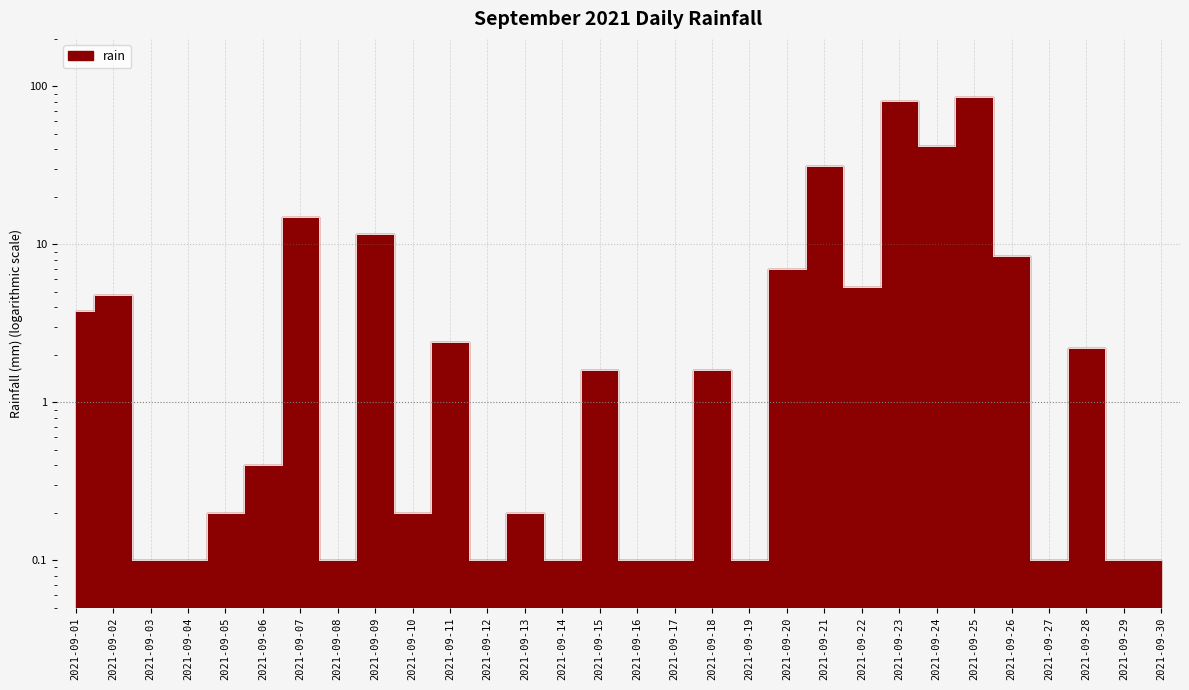

Where is the first local minimum?

2021-09-08